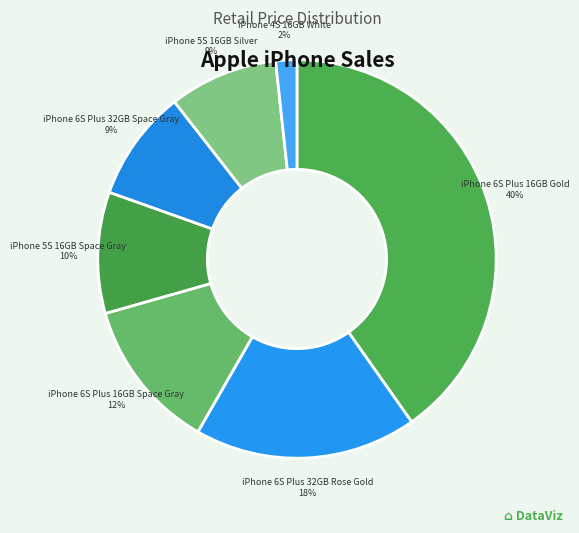

To the nearest percent, what is the combined percentage of iPhone 6S Plus 16GB Space Gray and iPhone 6S Plus 32GB Rose Gold?

30%